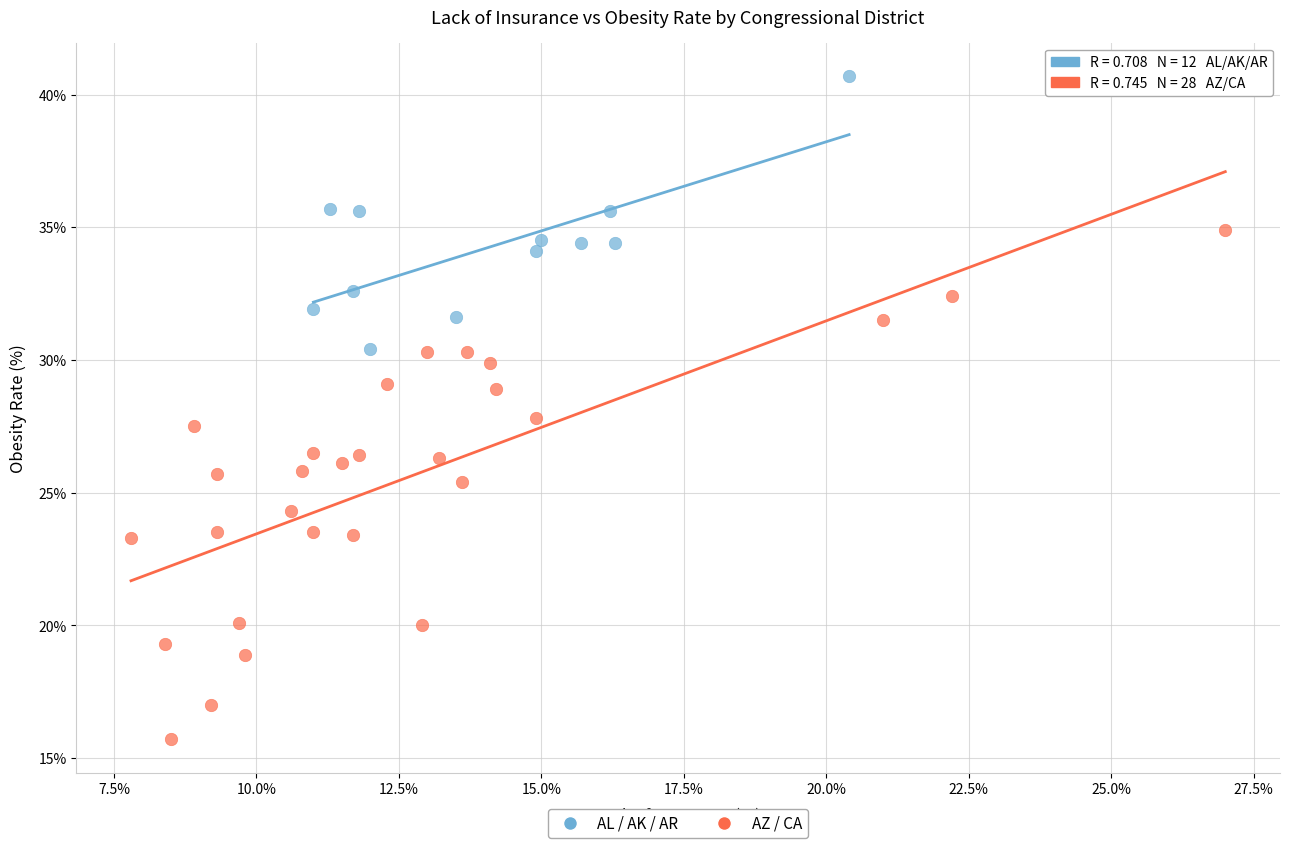

Which series reaches the minimum Y coordinate?

AZ / CA